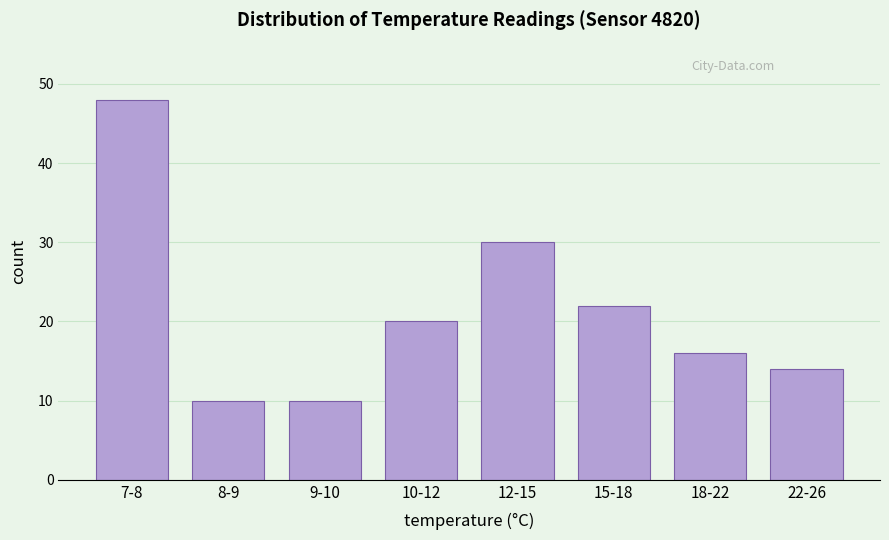

Reading left to right, list all the values displayed in this chart.

7-8=48	8-9=10	9-10=10	10-12=20	12-15=30	15-18=22	18-22=16	22-26=14